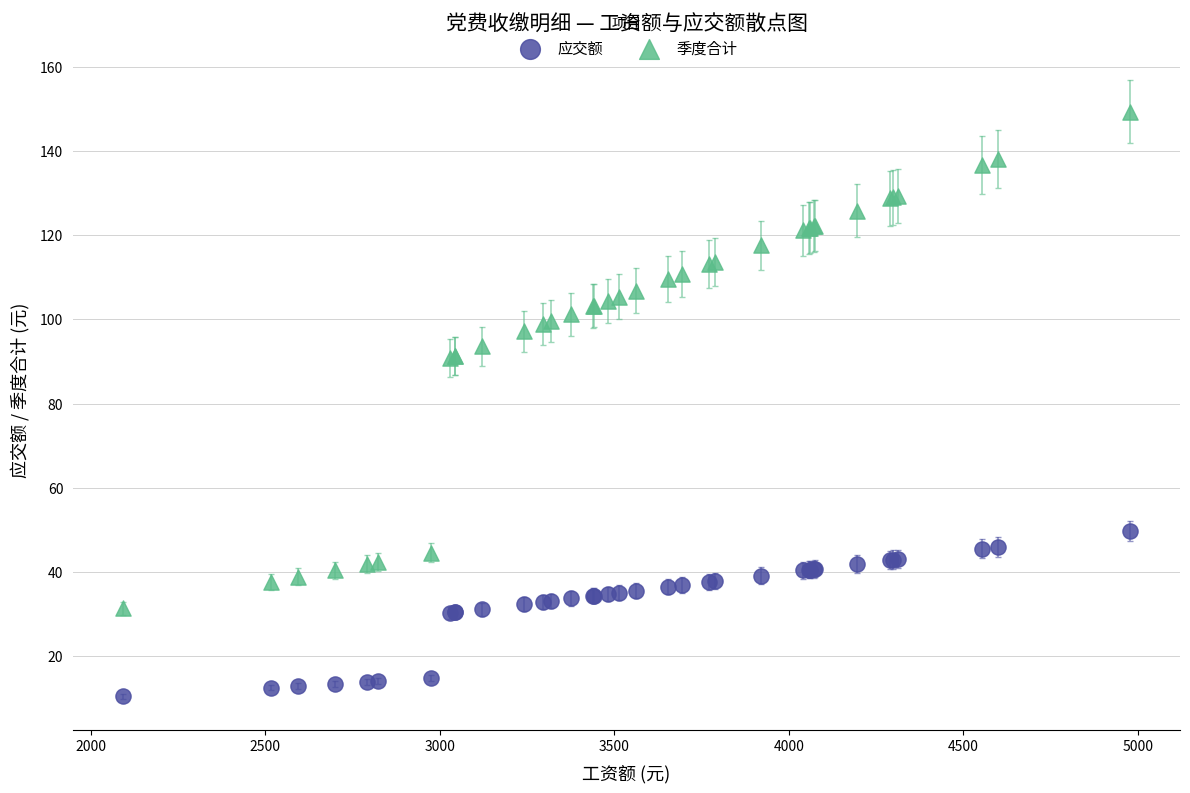

Which series contains the lowest Y value?

应交额